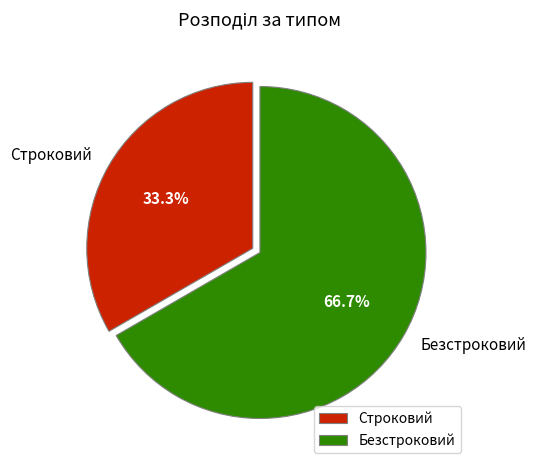

How many segments does this pie chart have?

2